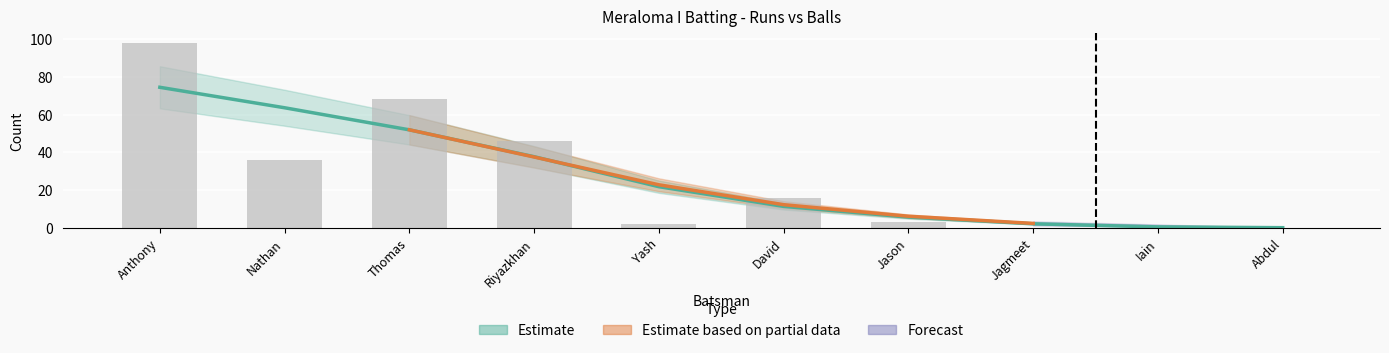

What is the spread (max minus min) of values at Nathan Owen?

36